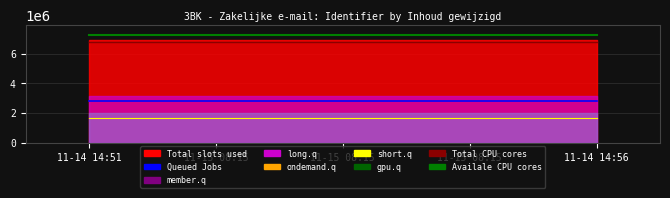

Between 11-15 08:15 and 11-14 14:56, which is larger?

11-15 08:15